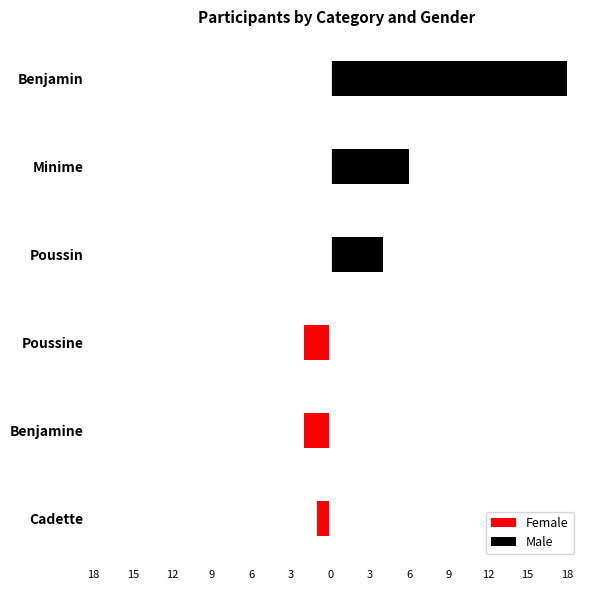

What are all the series names shown in the legend?

Female, Male